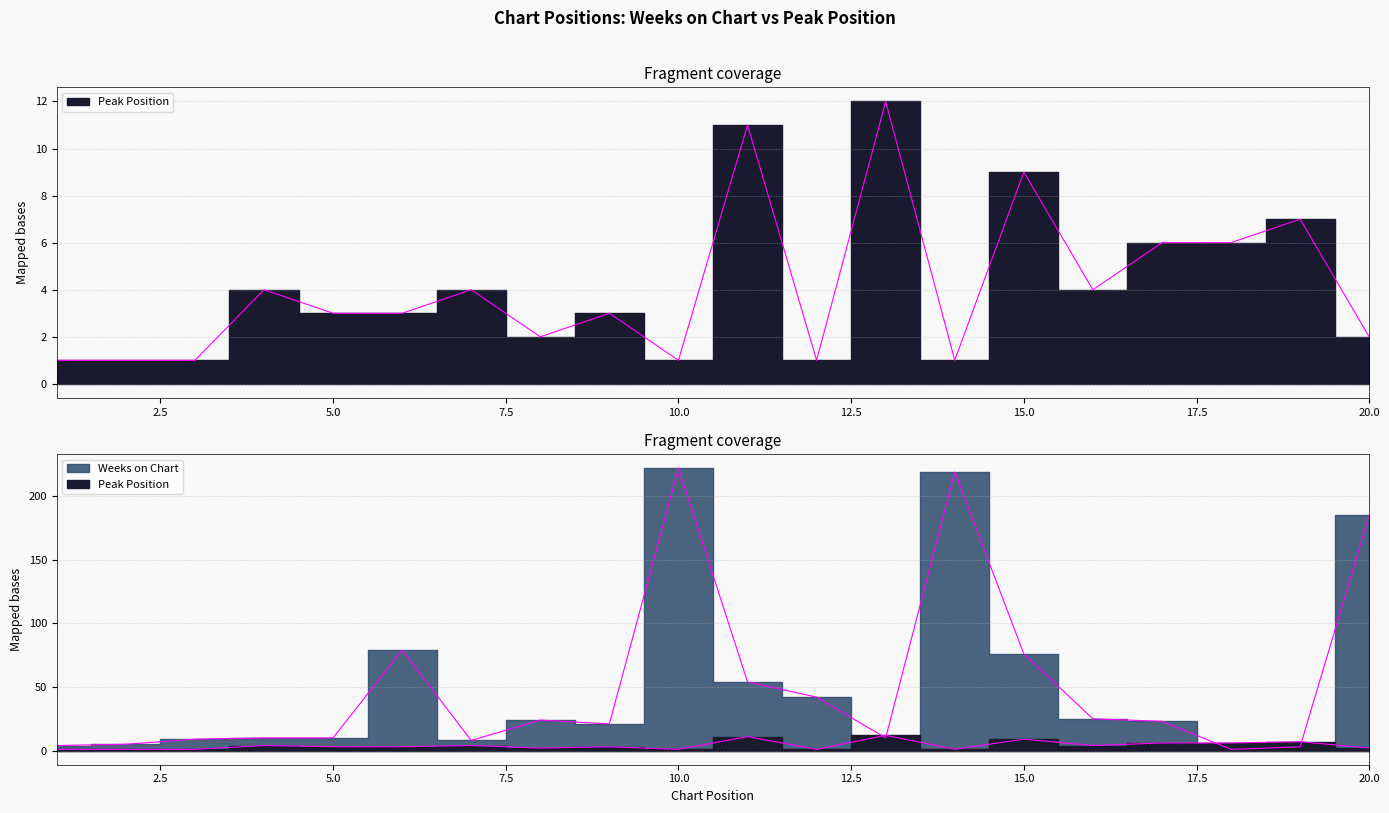

Between 18 and 1, which is larger?

1